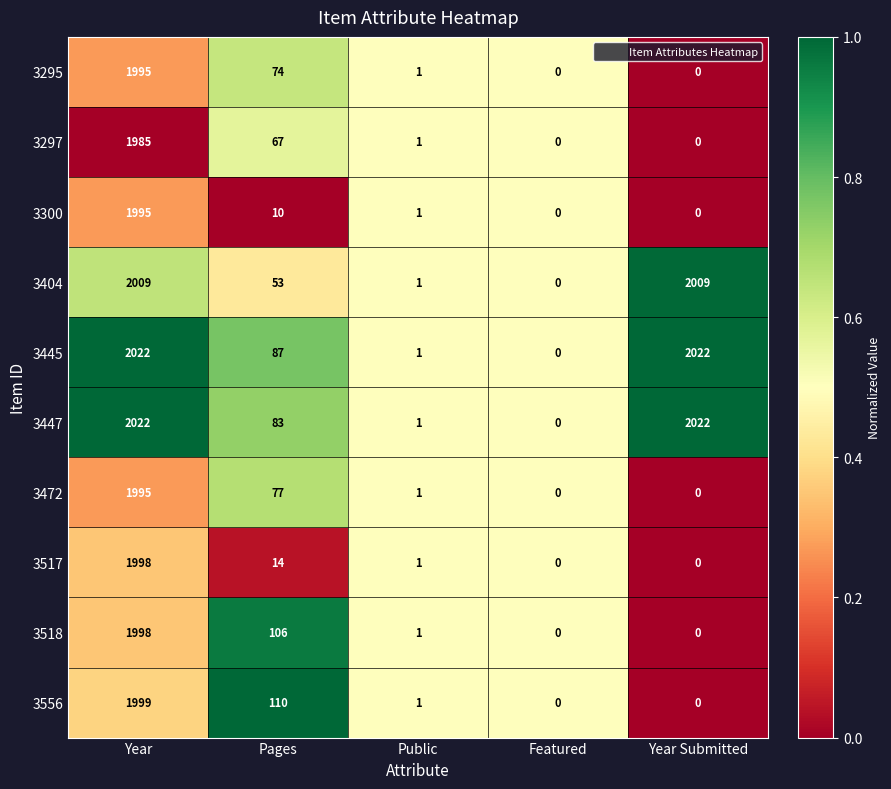

How many categories are shown in the chart?

5